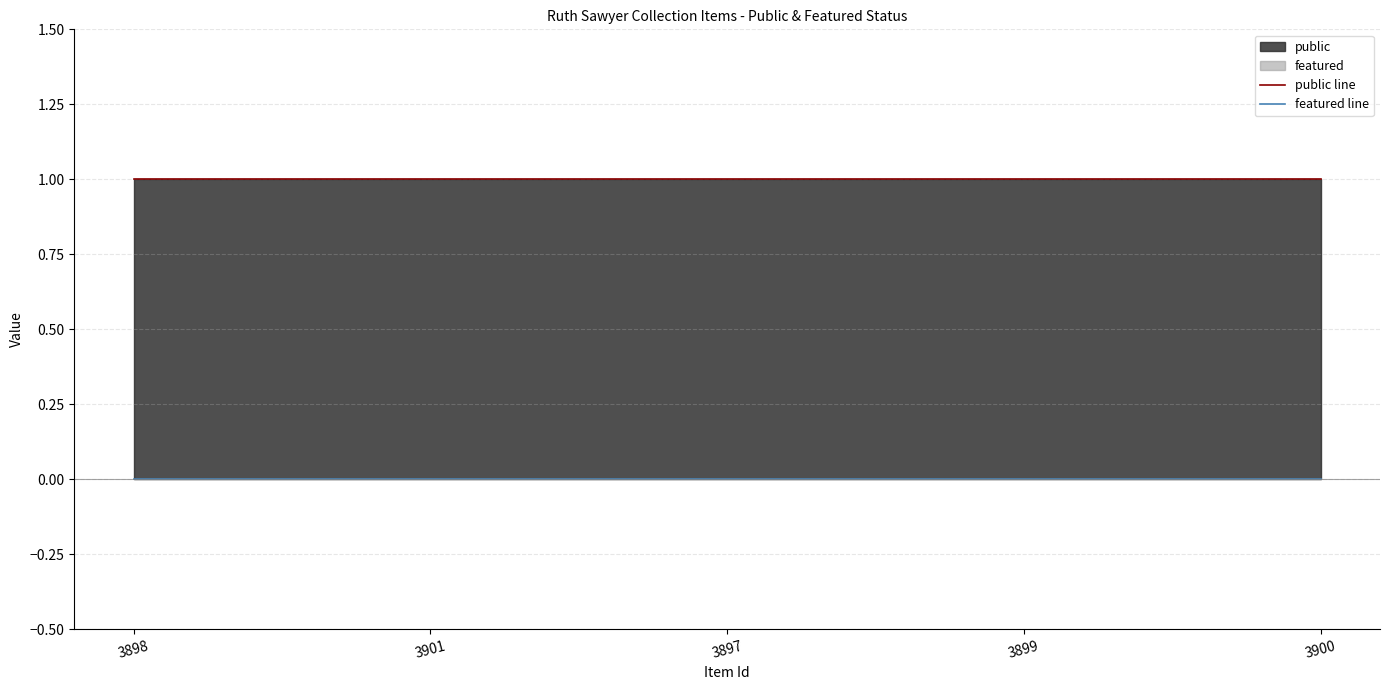

Reading right to left, what are all the values shown in this chart?

public line: 1	1	1	1	1
featured line: 0	0	0	0	0